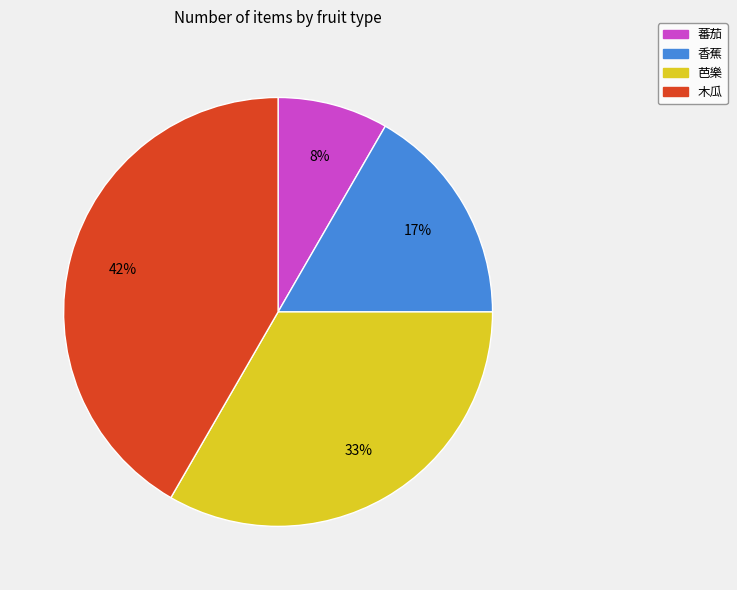

How many slices are in this pie chart?

4